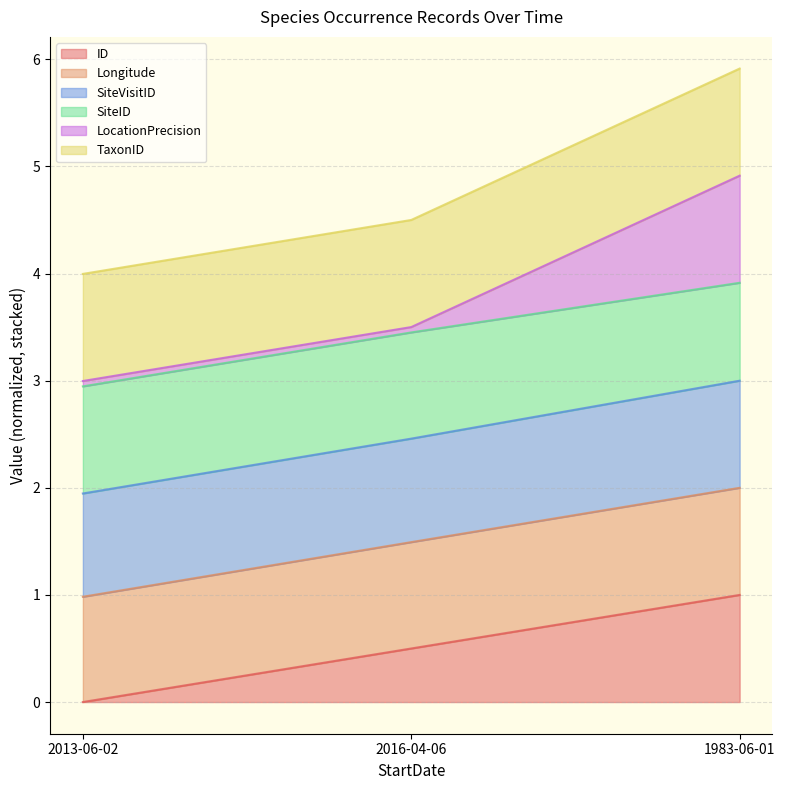

What is the highest value of the ID series?

1.0